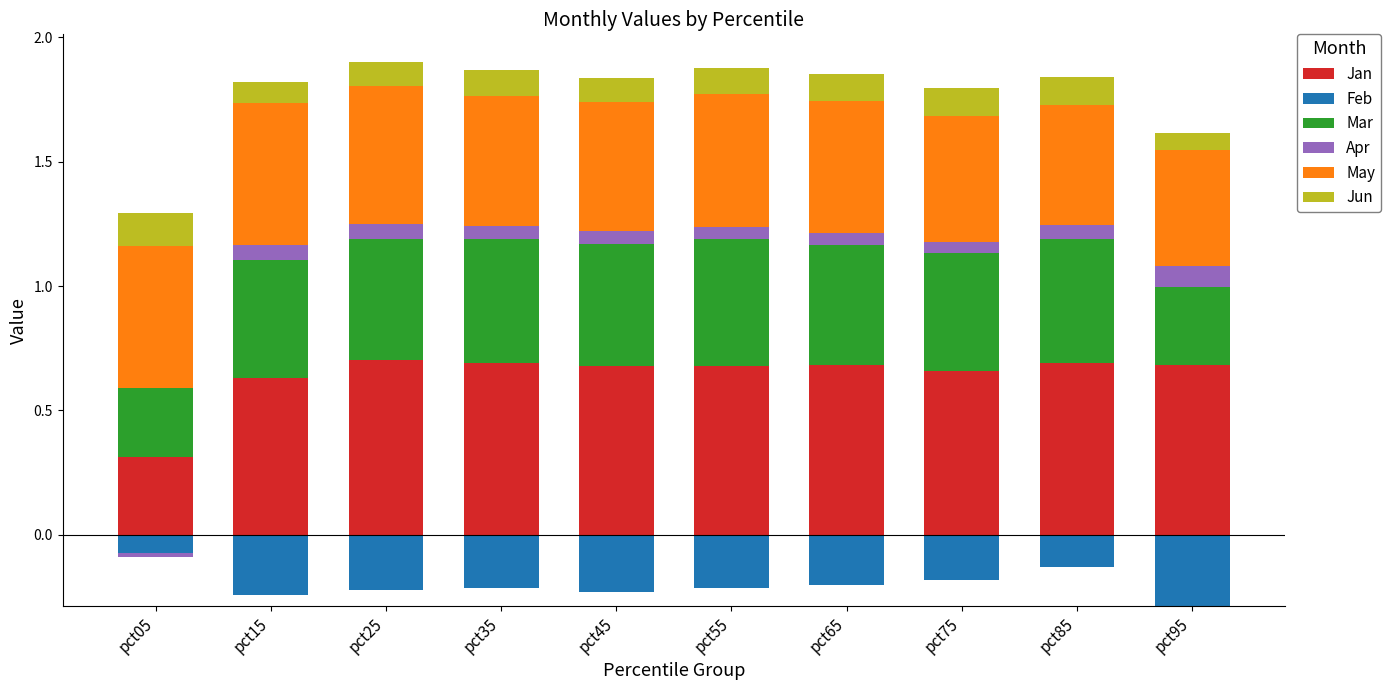

How many data points in Apr are above 0?

9